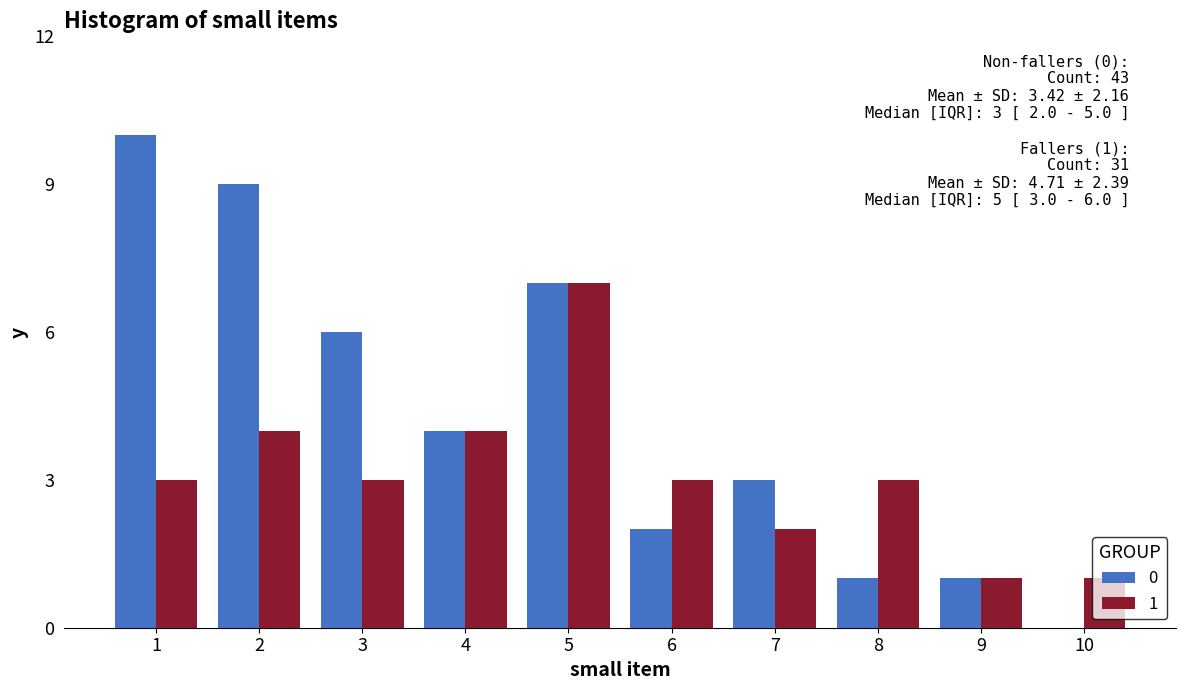

Reading left to right, transcribe all the data shown in this chart.

0: 1=10	2=9	3=6	4=4	5=7	6=2	7=3	8=1	9=1	10=0
1: 1=3	2=4	3=3	4=4	5=7	6=3	7=2	8=3	9=1	10=1